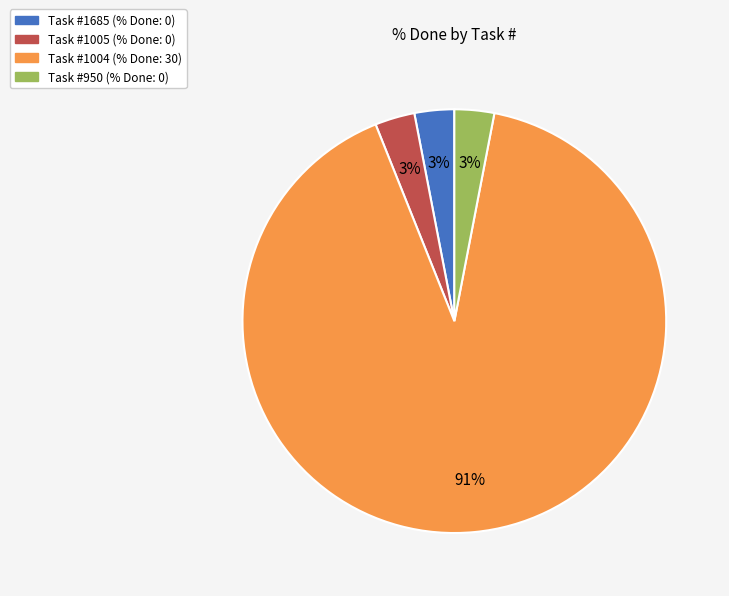

To the nearest percent, what is the difference between the largest and smallest slice percentages?

88%